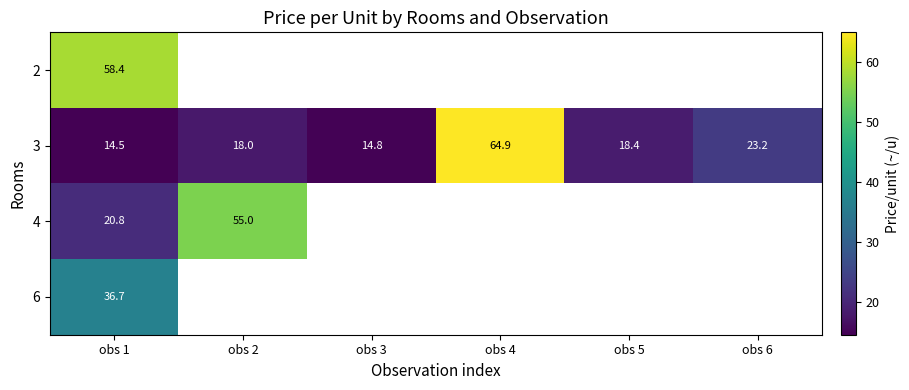

What is the difference between the highest and lowest values at obs 1?

43.9